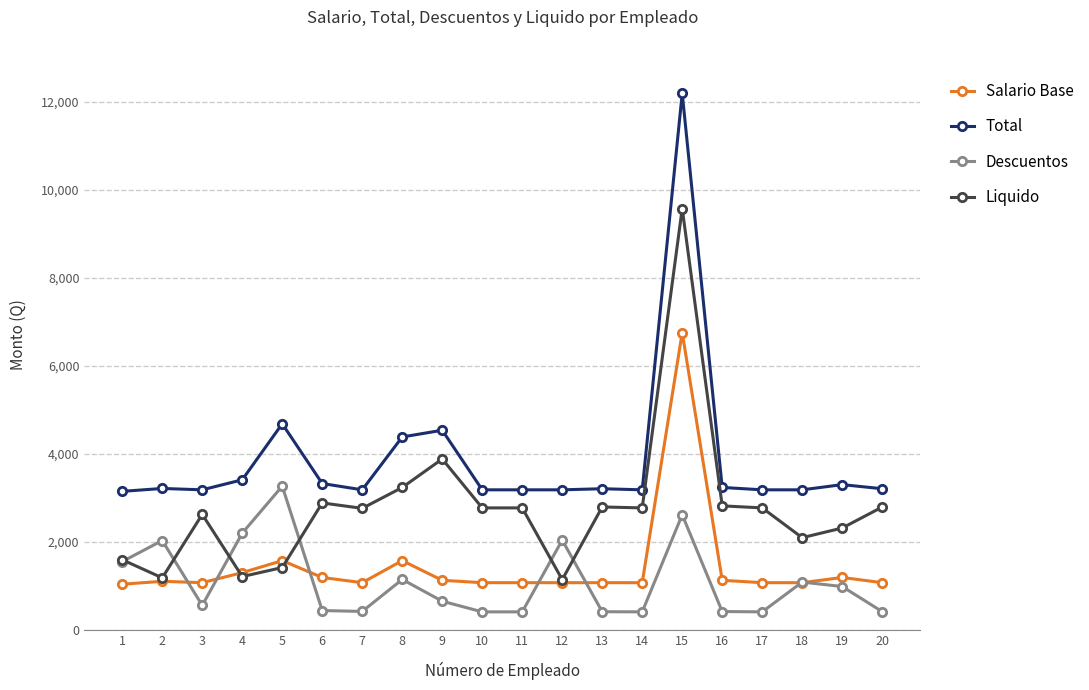

Where is the first local minimum for Liquido?

2